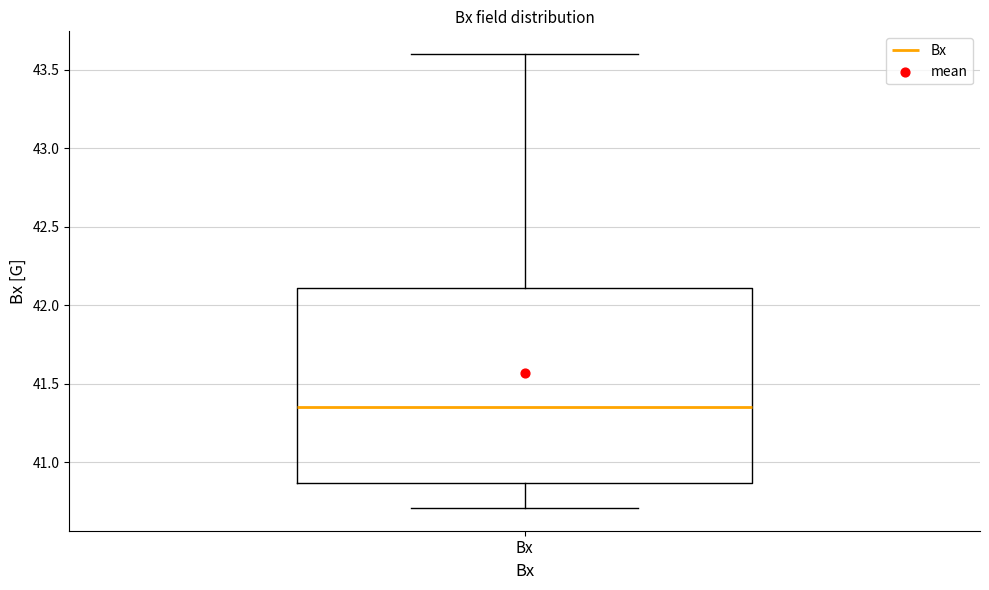

Where does the median line of the box for Bx sit on the y-axis? The values are not printed on the chart, so give them approximately, as read against the axis.

41.35